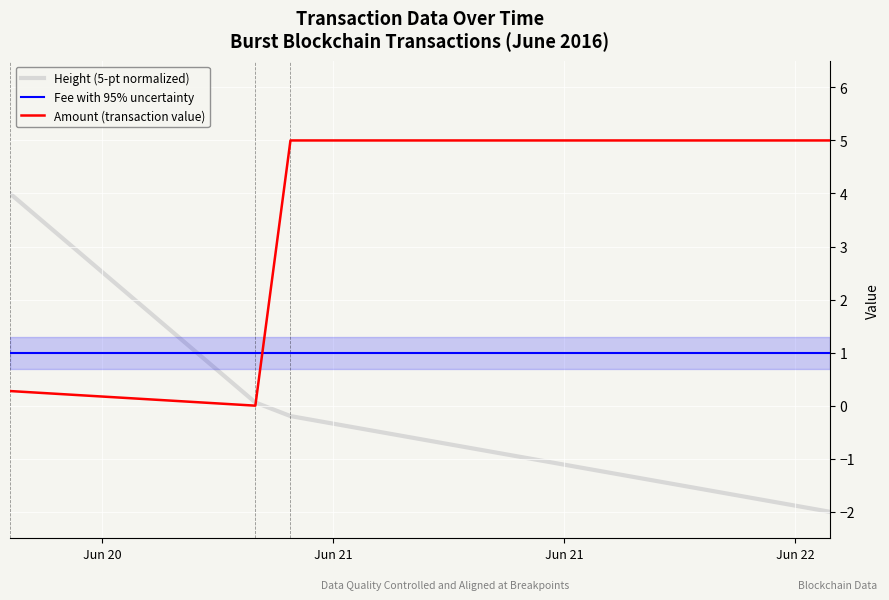

True or false: Height (5-pt normalized) and Fee with 95% uncertainty intersect in this chart.

True